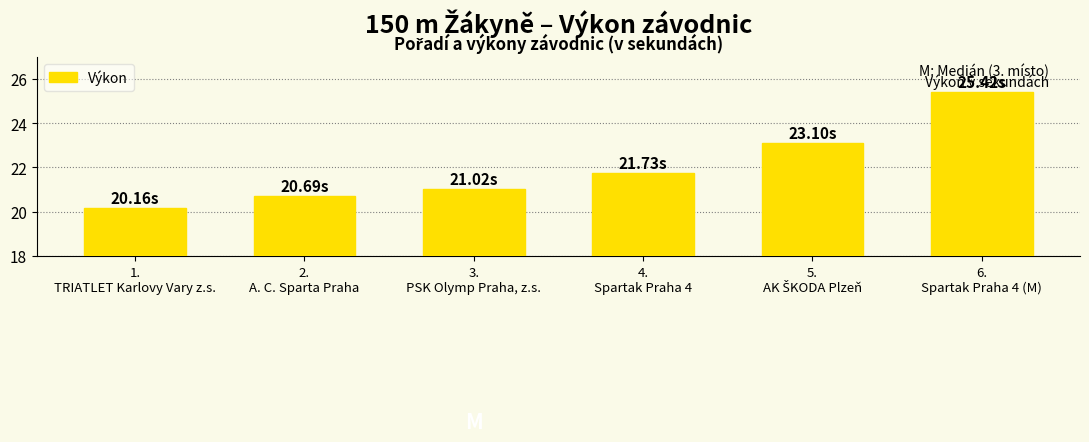

What is the sum of all values?

132.1